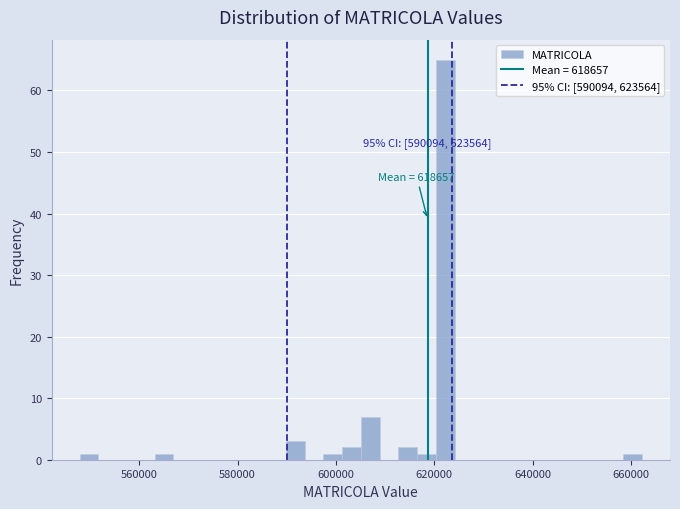

Around what value on the x-axis is the tallest bar? Give the approximate position of its centre, as read against the axis.

622000